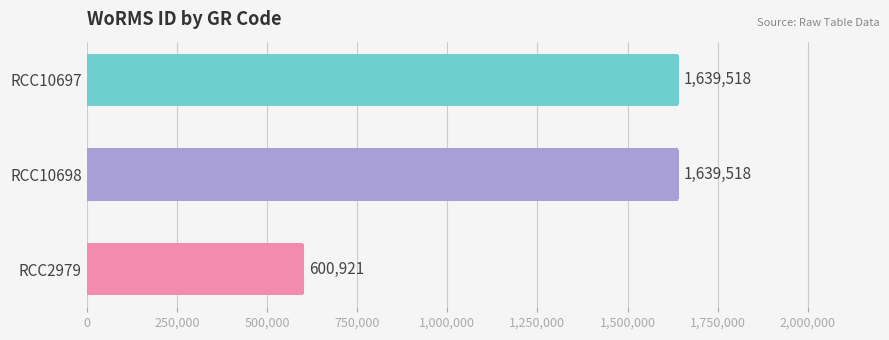

What is the label of the 1st bar from the bottom?

RCC2979